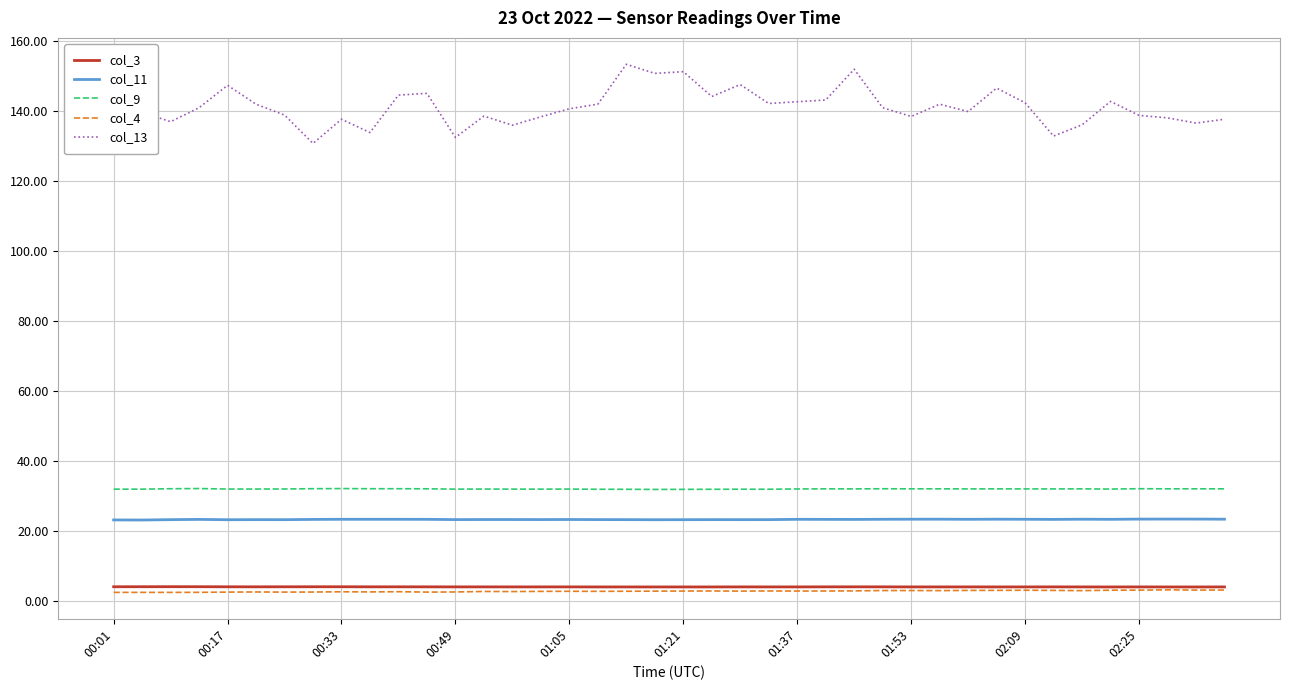

Which series has the widest spread of values?

col_13